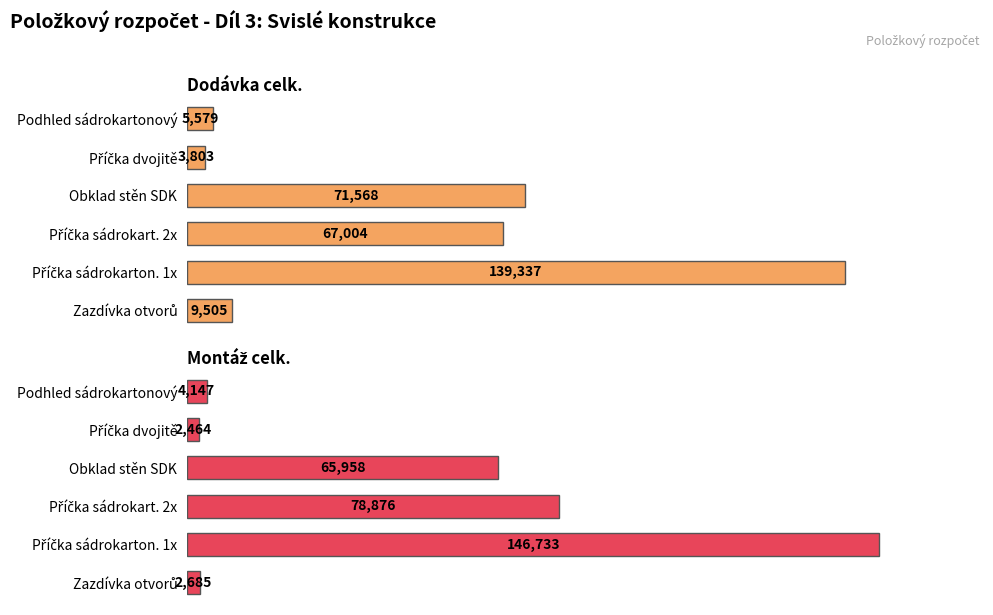

How many values in the Dodávka celk. series are below 67004?

3